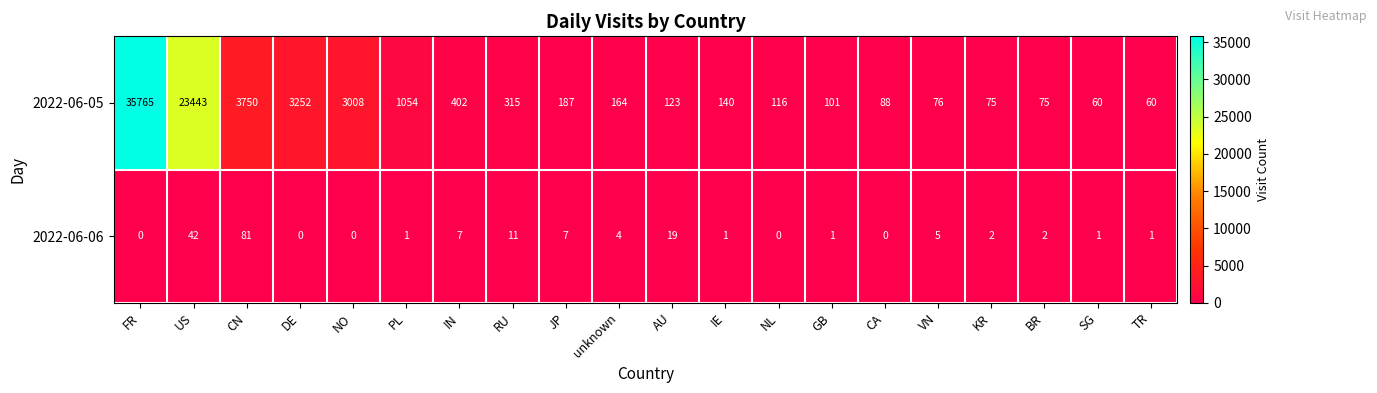

Is it true that 2022-06-05 equals 76 at VN?

True